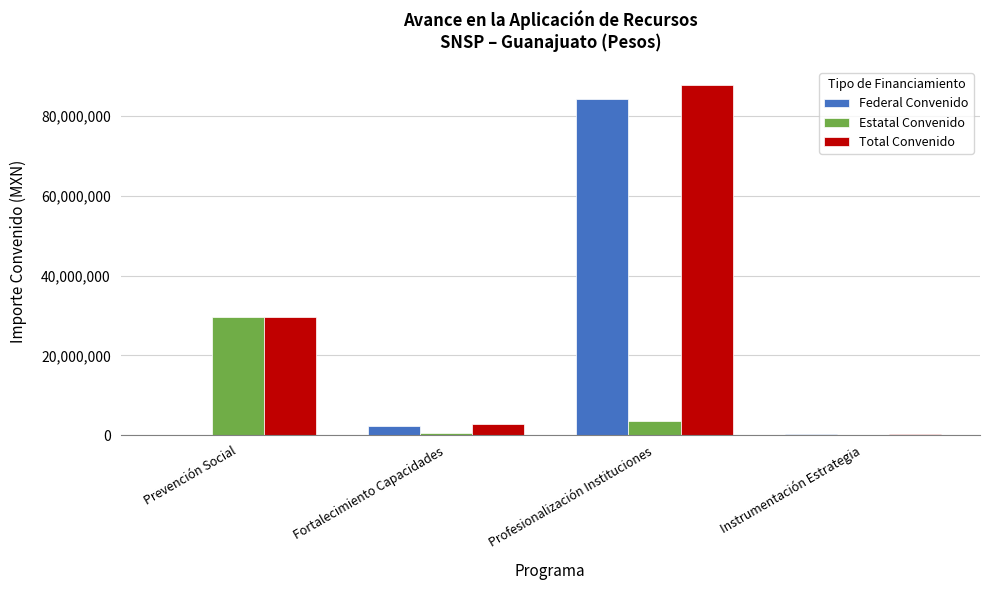

Which category has the highest value in the Total Convenido series?

Profesionalización Instituciones